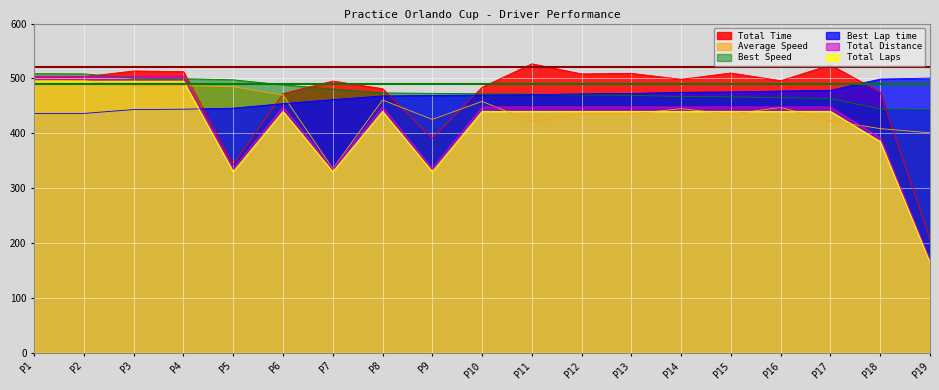

After their last crossing, which series has the higher values: Best Lap time or Total Distance?

Best Lap time